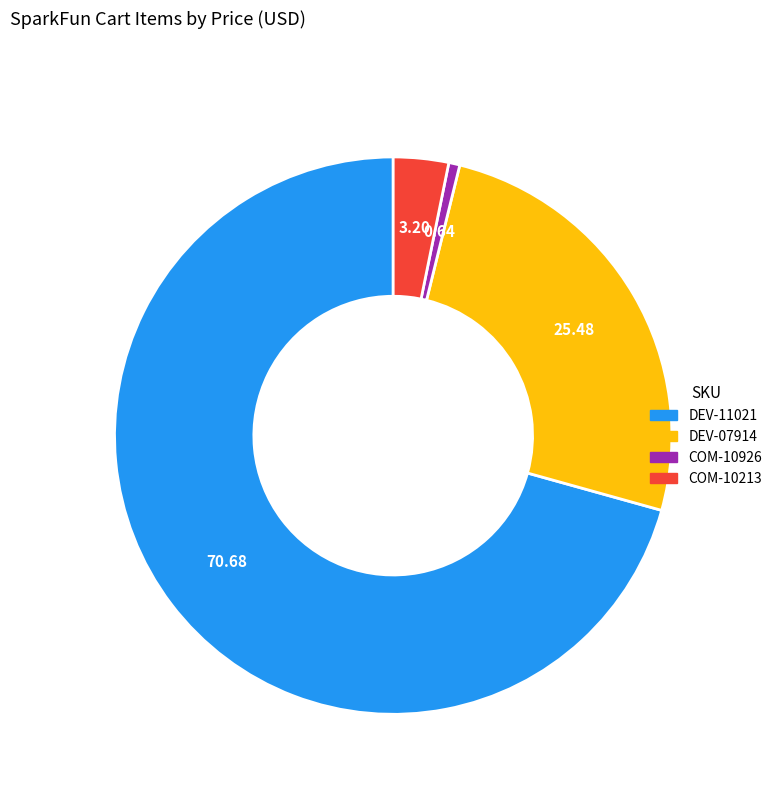

Is the sum of DEV-07914 and COM-10213 greater than half?

No